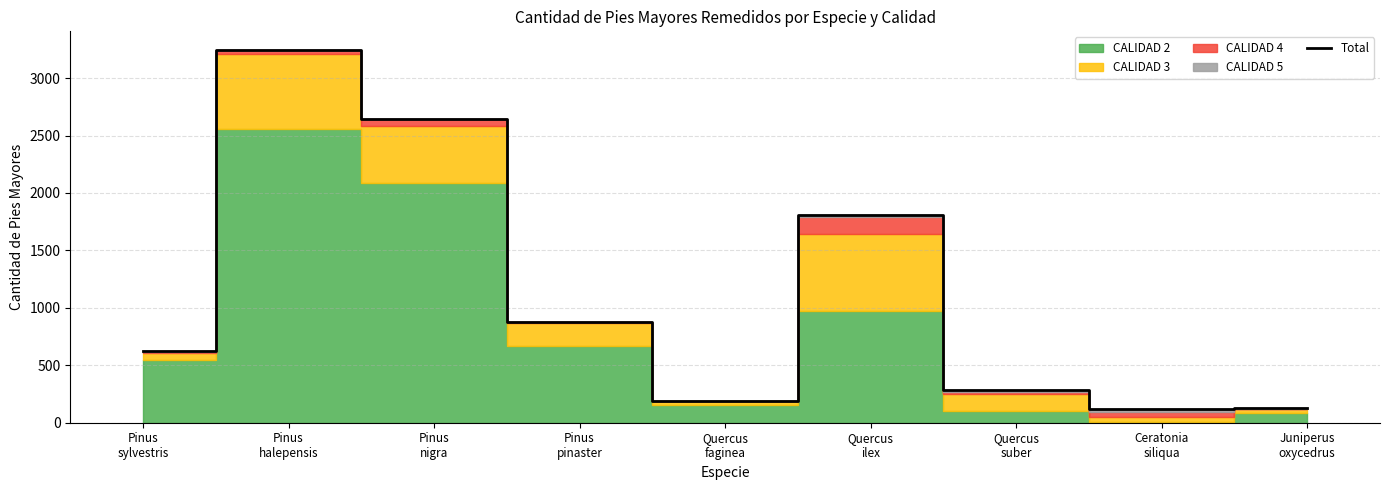

What is the greatest value displayed?

3245